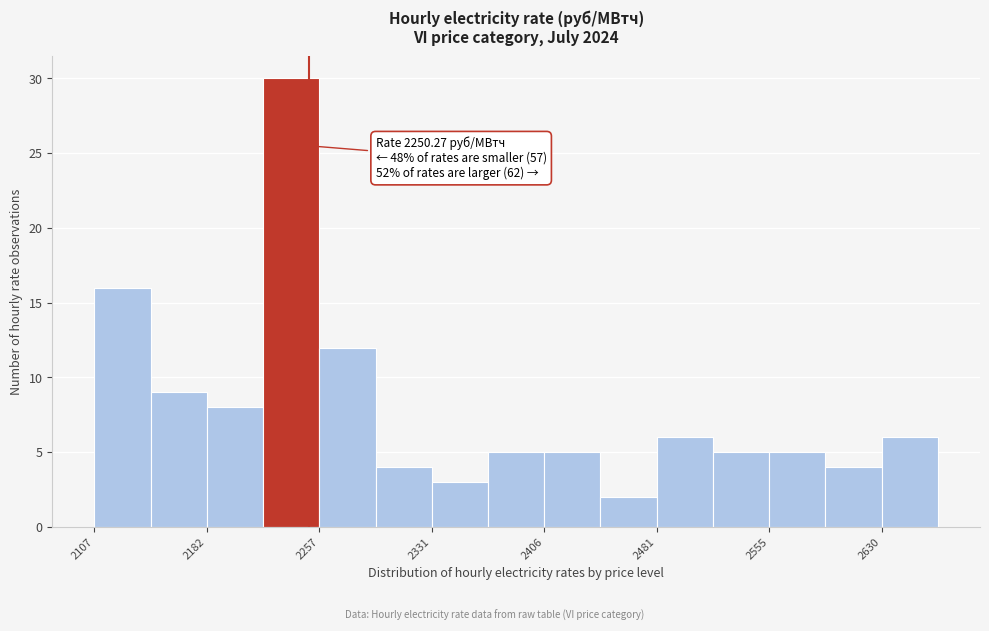

Read against the x-axis, roughly where is the centre of the tallest bar?

2240